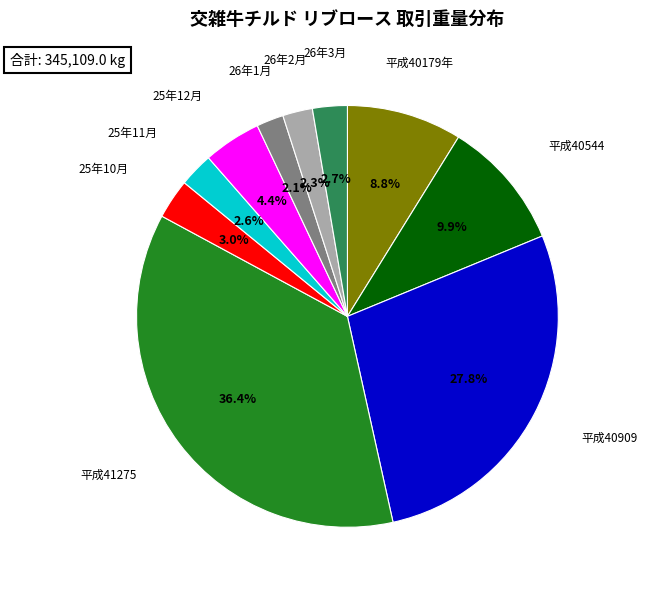

Which category has the biggest portion of the pie?

平成41275